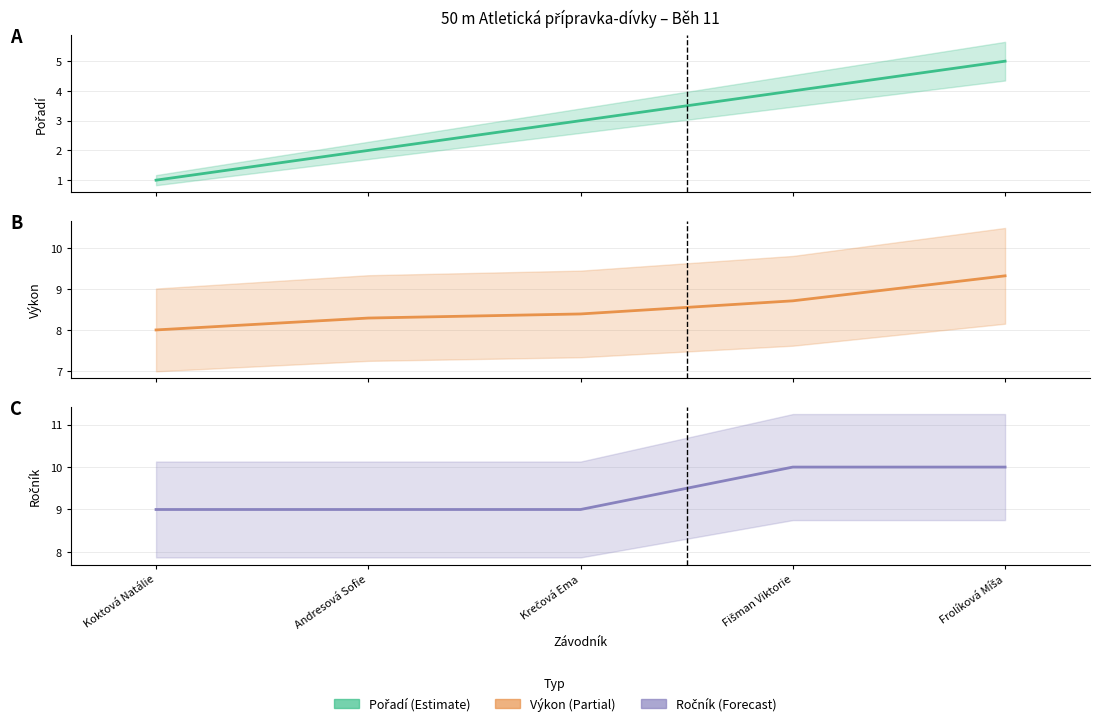

What is the smallest value displayed?

1.0